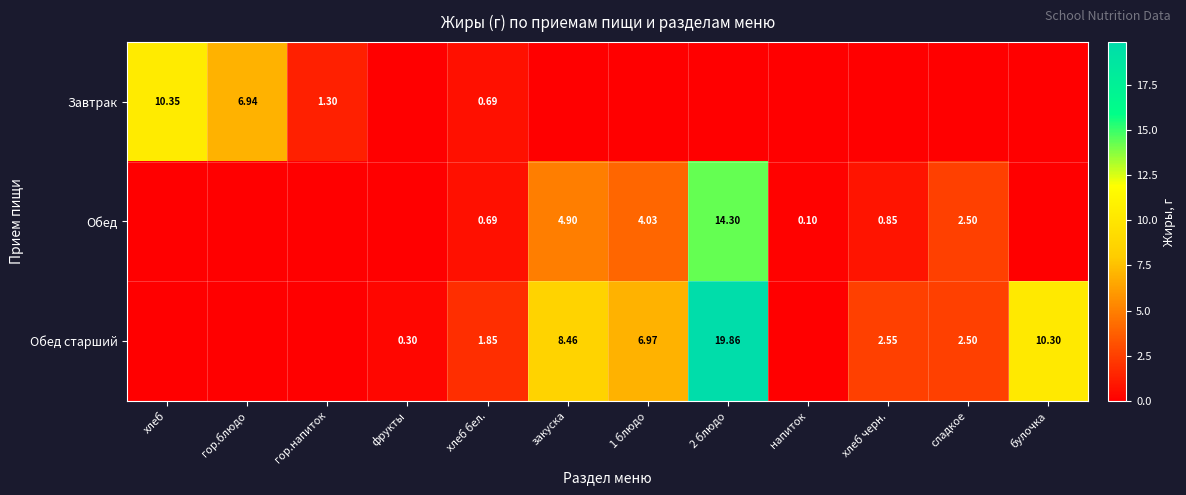

True or false: Обед has a value of 0.0 at гор.блюдо.

True